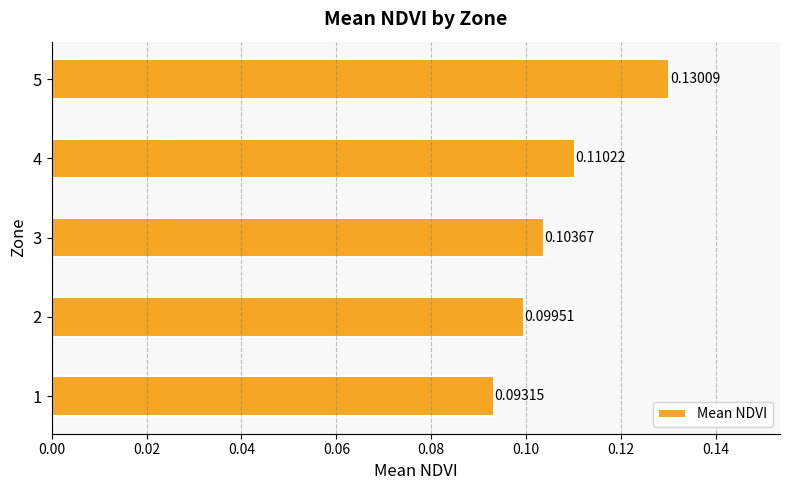

How many bars are there in total?

5